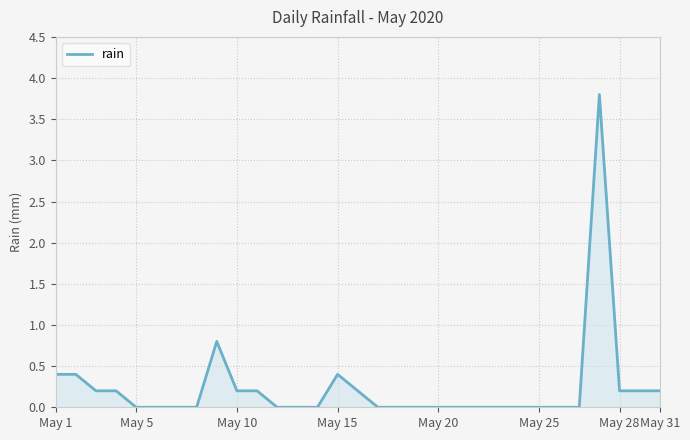

What is the difference between the maximum and minimum values?

3.8